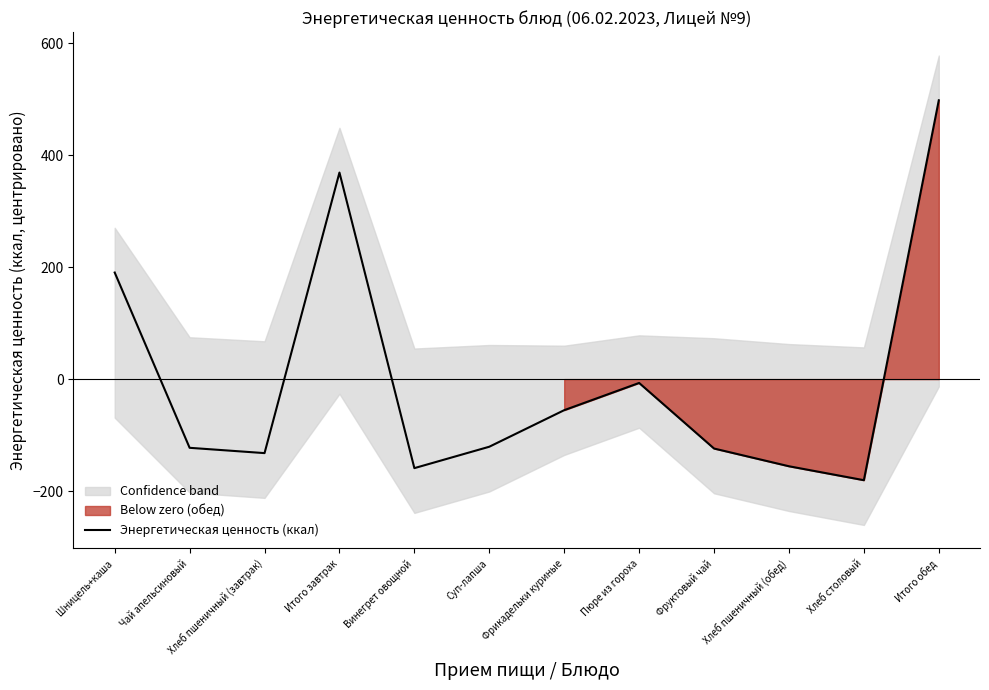

Where is the first local minimum?

Хлеб пшеничный (завтрак)